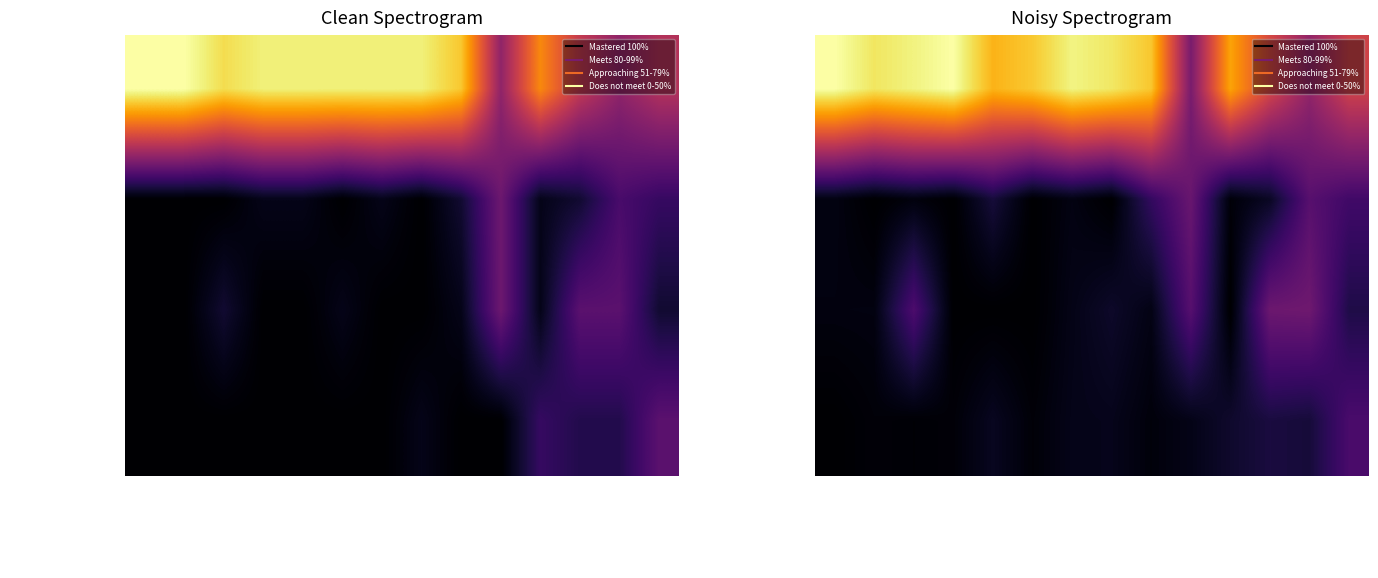

What is the sum of the Approaching 51-79% values at Social/Emotional-10 and Rote Count 30?

8.0